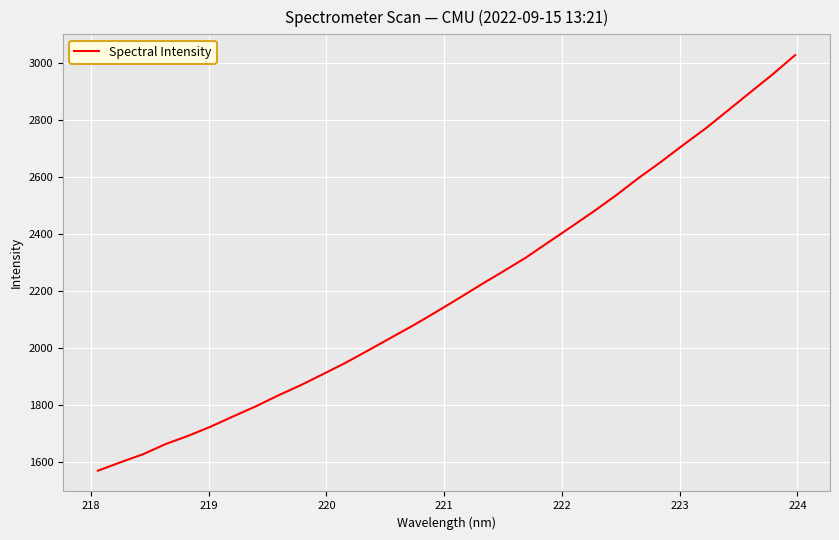

What is the maximum value shown in the chart?

3028.4